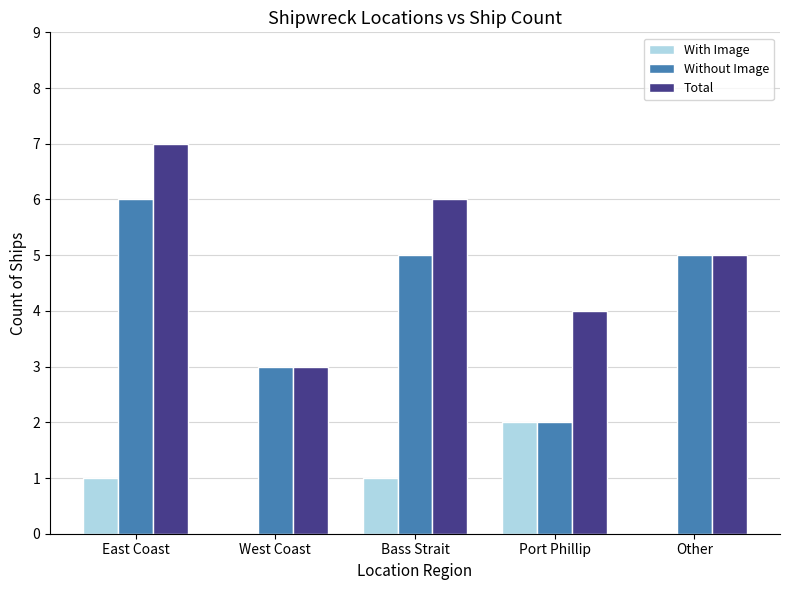

At which category does the chart reach its peak across all series?

East Coast